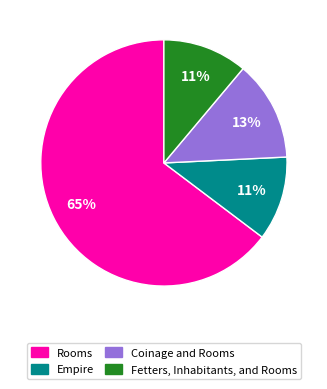

What is the ratio of the value at Empire to the value at Fetters, Inhabitants, and Rooms?

1.0